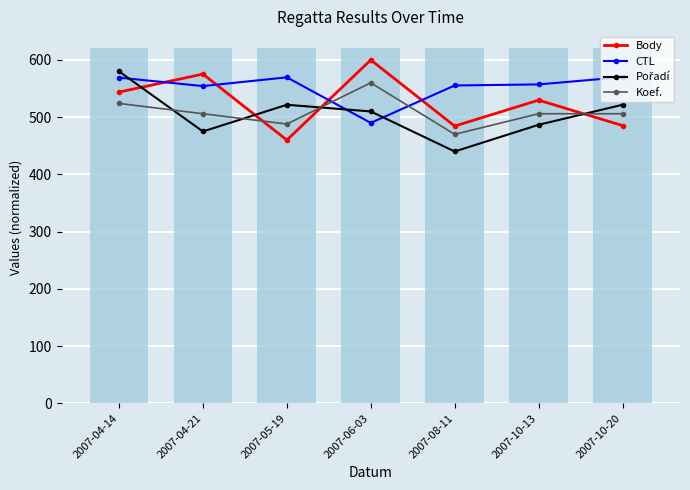

Reading left to right, extract all data points from this chart.

Body: 543.8	575.3	460.0	600.0	484.4	529.8	485.3
CTL: 569.1	554.3	569.6	490.0	555.4	557.2	570.0
Pořadí: 580.0	475.0	521.7	510.0	440.0	486.7	521.7
Koef.: 524.0	506.0	488.0	560.0	470.0	506.0	506.0